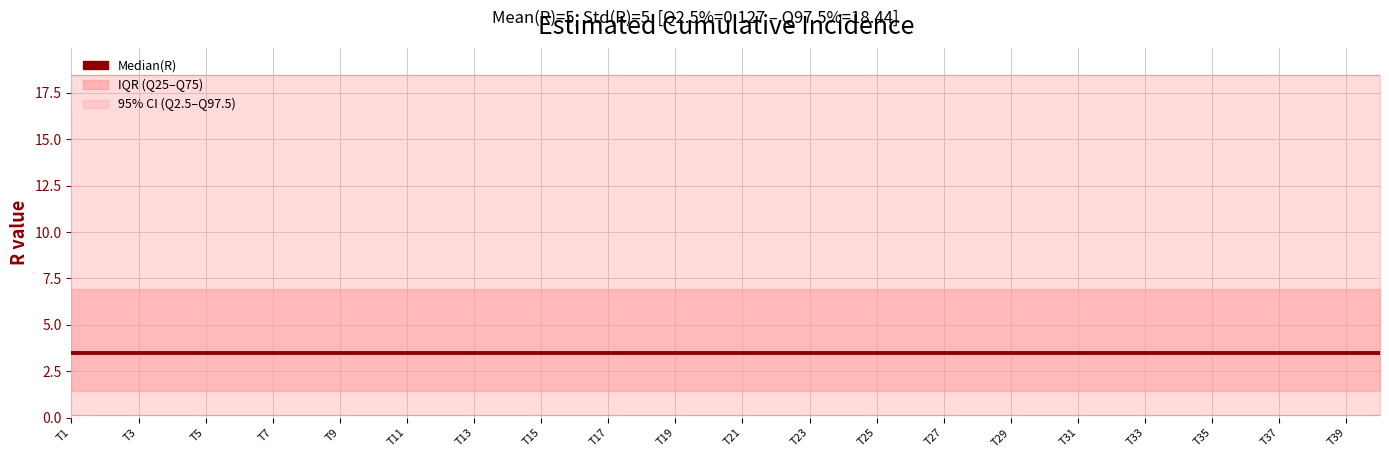

Reading left to right, extract all data points from this chart.

Quantile.0.025(R): 0.1	0.1	0.1	0.1	0.1	0.1	0.1	0.1	0.1	0.1	0.1	0.1	0.1	0.1	0.1	0.1	0.1	0.1	0.1	0.1	0.1	0.1	0.1	0.1	0.1	0.1	0.1	0.1	0.1	0.1	0.1	0.1	0.1	0.1	0.1	0.1	0.1	0.1	0.1	0.1
Quantile.0.975(R) line: 18.4	18.4	18.4	18.4	18.4	18.4	18.4	18.4	18.4	18.4	18.4	18.4	18.4	18.4	18.4	18.4	18.4	18.4	18.4	18.4	18.4	18.4	18.4	18.4	18.4	18.4	18.4	18.4	18.4	18.4	18.4	18.4	18.4	18.4	18.4	18.4	18.4	18.4	18.4	18.4
Median(R): 3.5	3.5	3.5	3.5	3.5	3.5	3.5	3.5	3.5	3.5	3.5	3.5	3.5	3.5	3.5	3.5	3.5	3.5	3.5	3.5	3.5	3.5	3.5	3.5	3.5	3.5	3.5	3.5	3.5	3.5	3.5	3.5	3.5	3.5	3.5	3.5	3.5	3.5	3.5	3.5